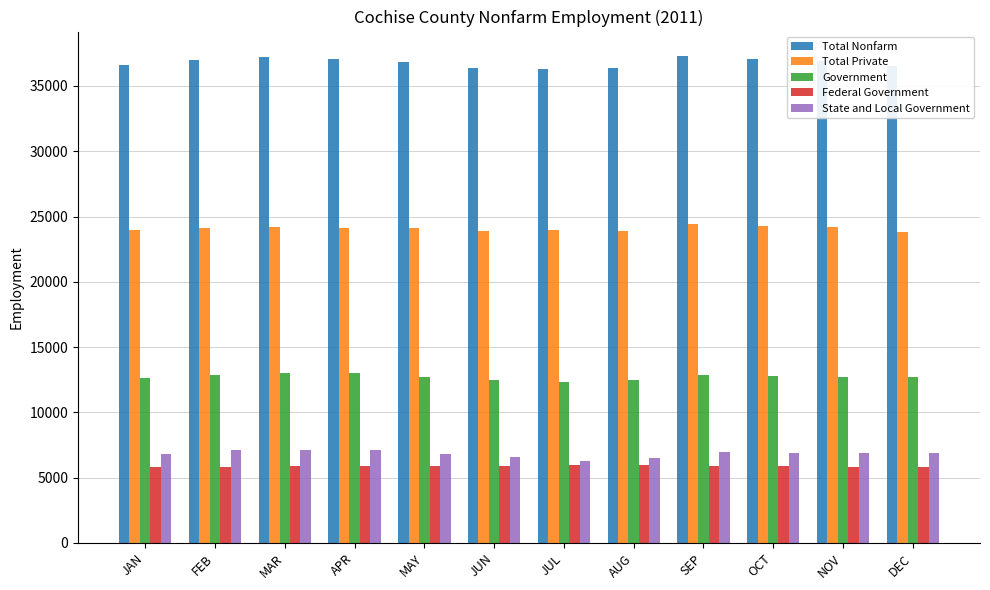

Does the chart contain stacked bars?

No